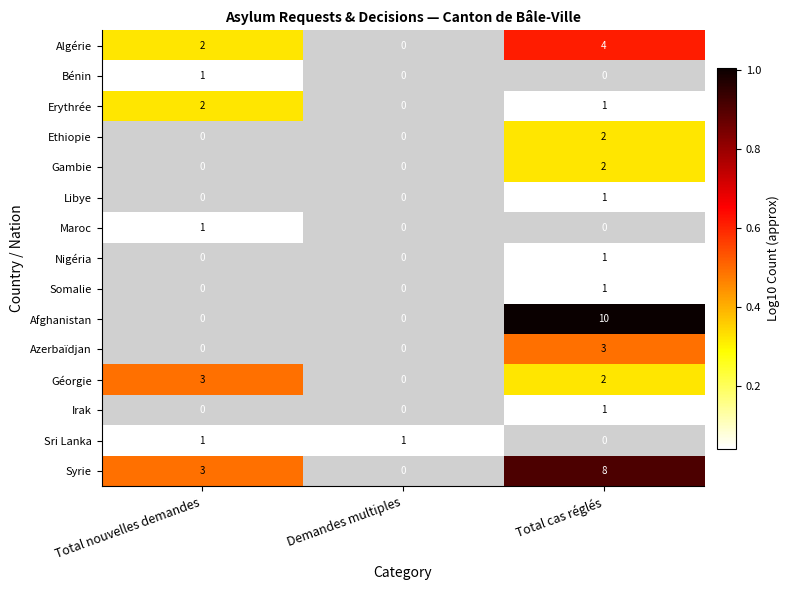

The value of Gambie at Total cas réglés is 1. True or false?

False